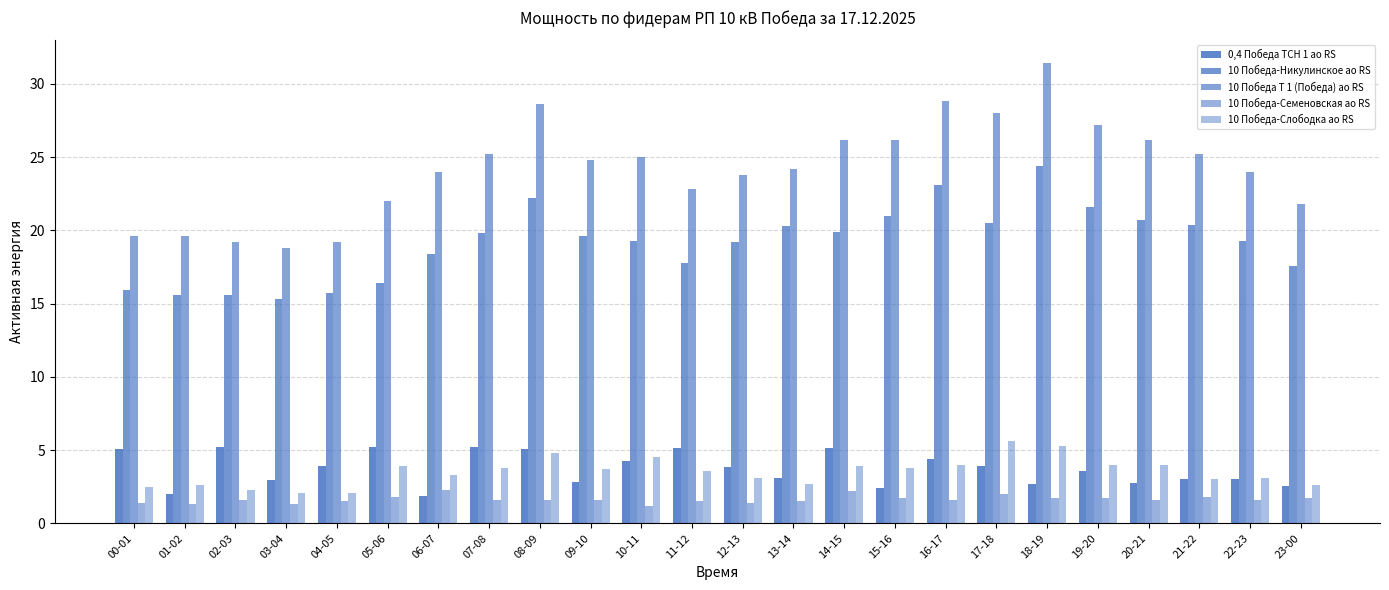

True or false: 10 Победа-Семеновская ао RS has a value of 0.7 at 13-14.

False